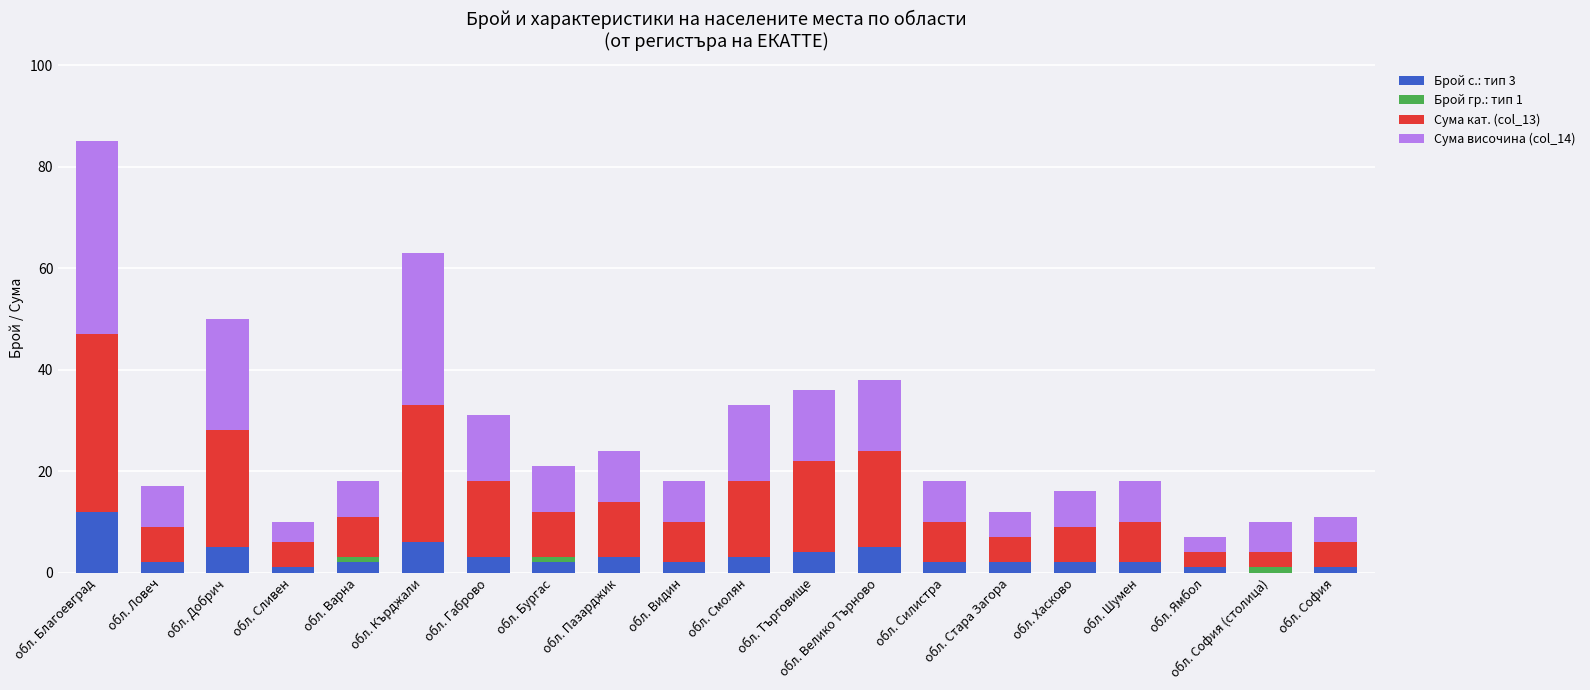

How many positive values does the Брой с.: тип 3 series have?

19